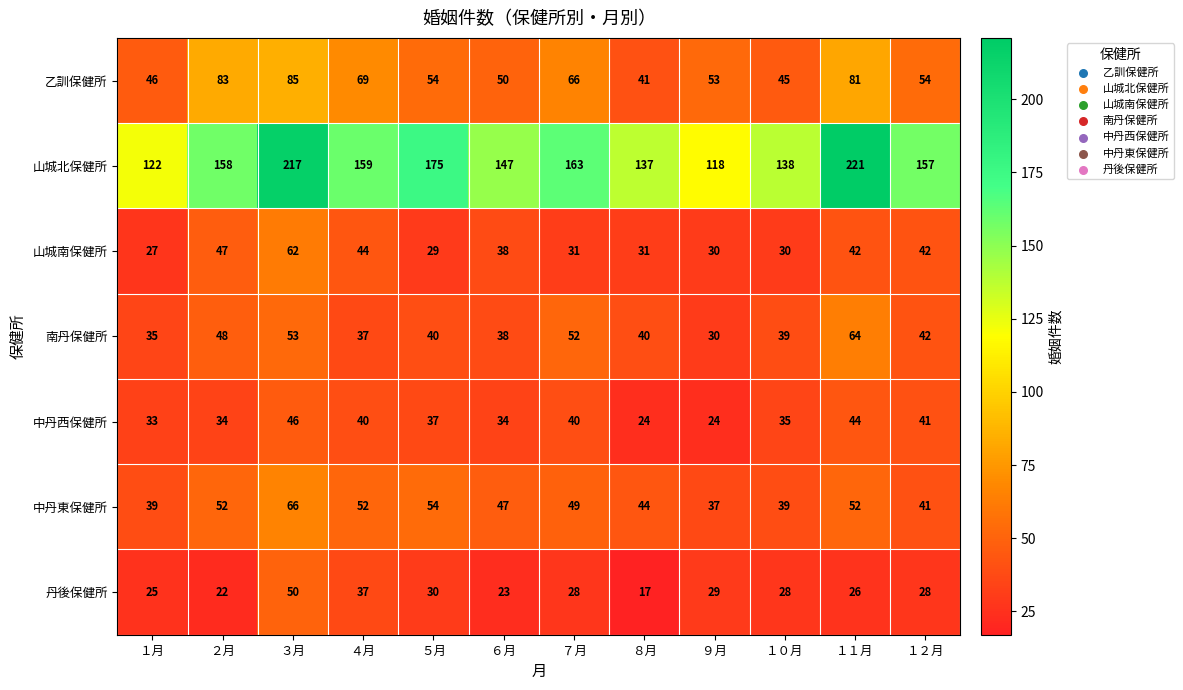

Which category has the lowest value across all series?

８月